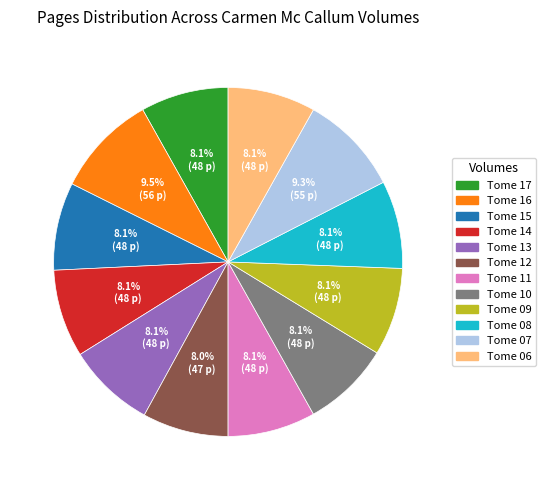

To the nearest percent, what portion does Tome 13 represent?

8%